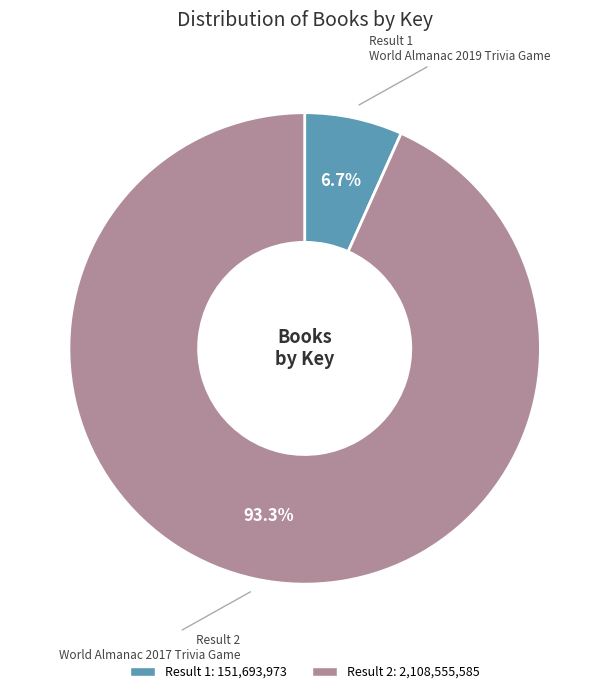

Does any single category account for the majority?

Yes